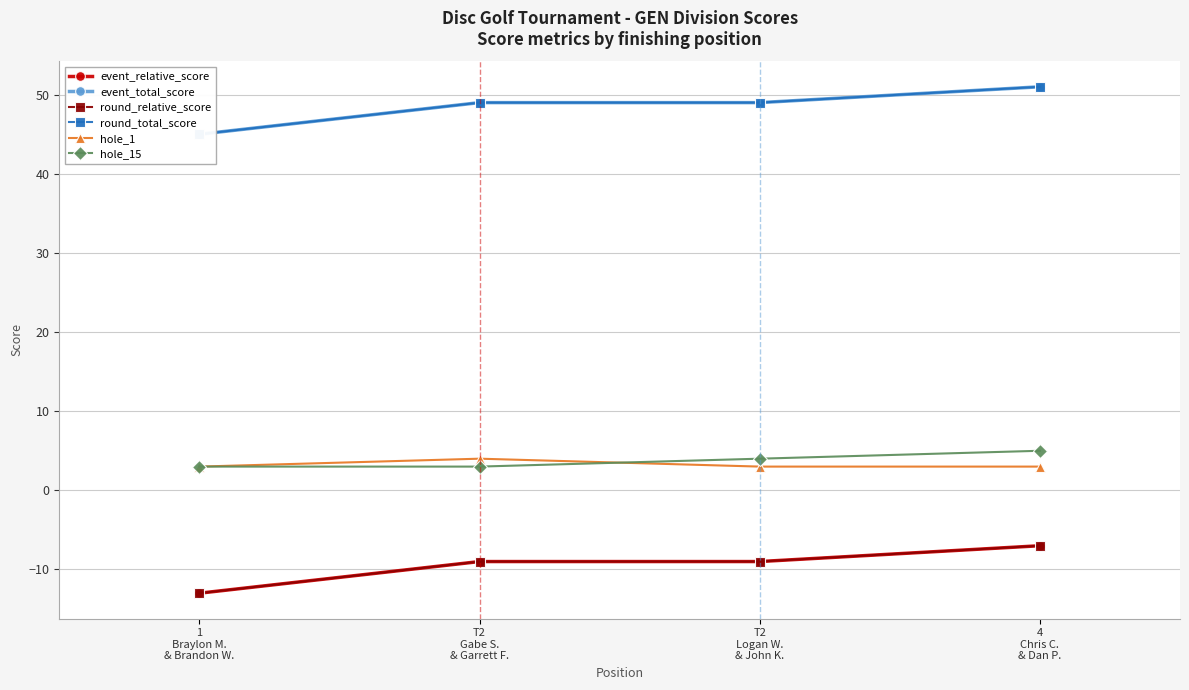

Rank the categories by event_total_score value from lowest to highest.

1
Braylon M.
& Brandon W., T2
Gabe S.
& Garrett F., T2
Logan W.
& John K., 4
Chris C.
& Dan P.